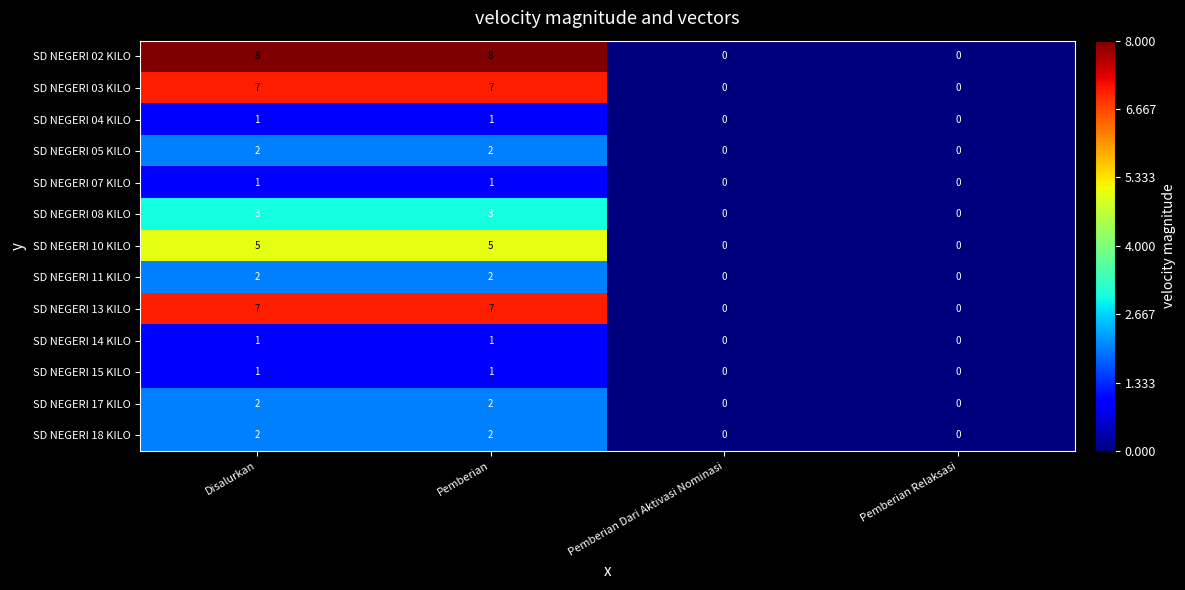

What is the difference between the second highest and second lowest values in the SD NEGERI 10 KILO series?

5